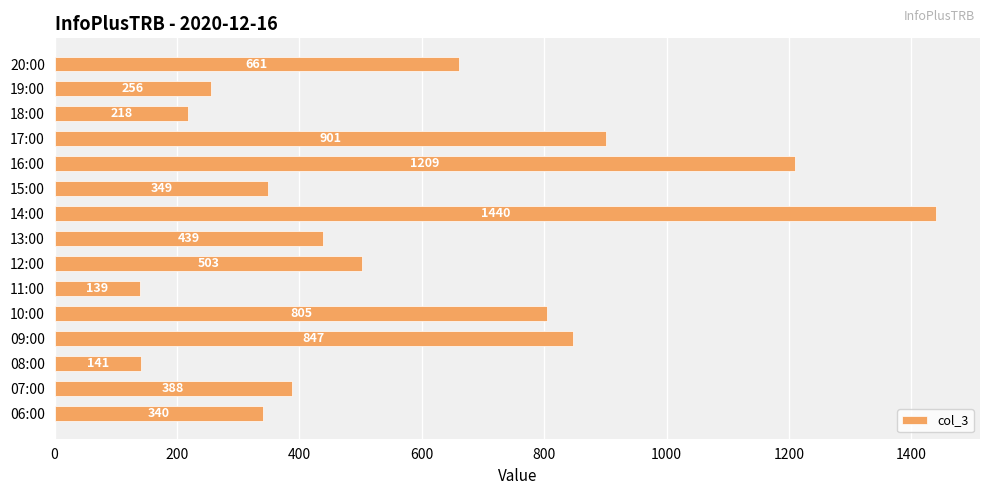

Rank the categories by value from lowest to highest.

11:00, 08:00, 18:00, 19:00, 06:00, 15:00, 07:00, 13:00, 12:00, 20:00, 10:00, 09:00, 17:00, 16:00, 14:00